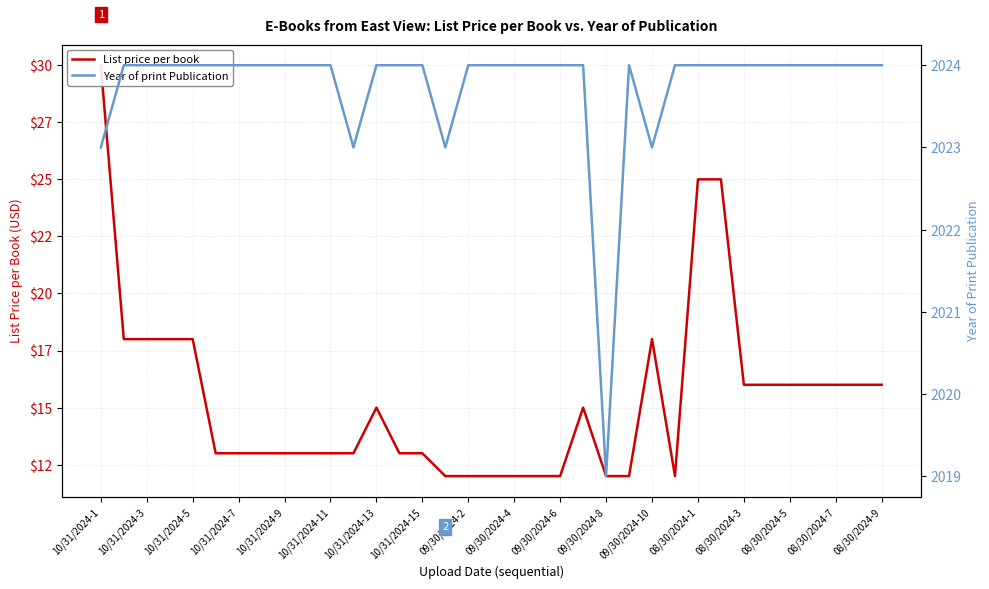

At how many categories does at least one series exceed 20?

35